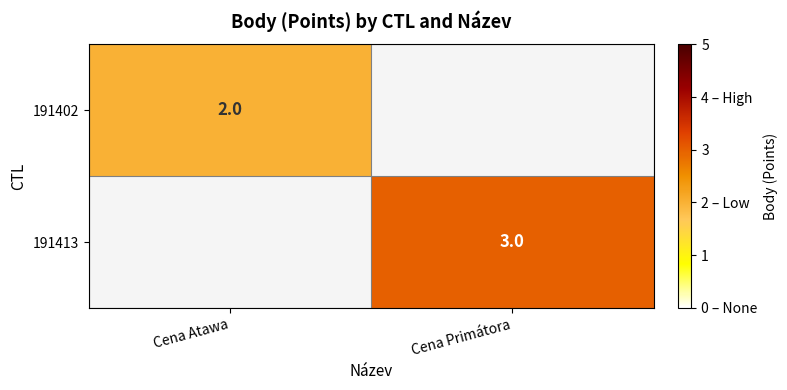

True or false: 191413 has a value of 3 at Cena Primátora.

True